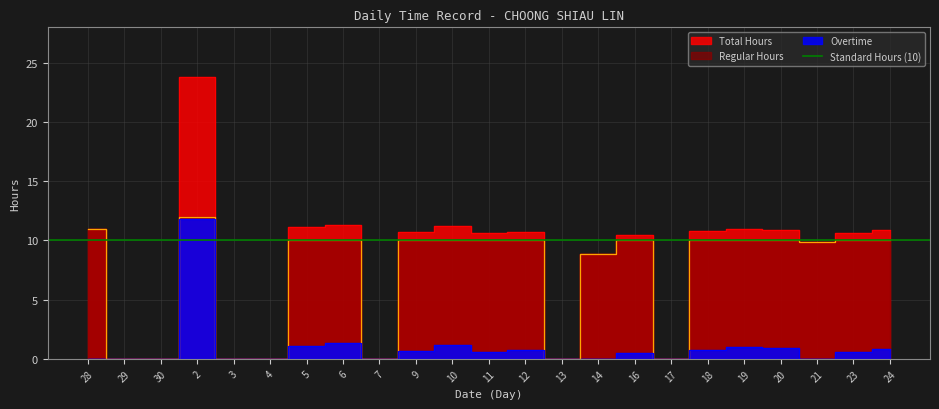

Count the number of categories in the chart.

23